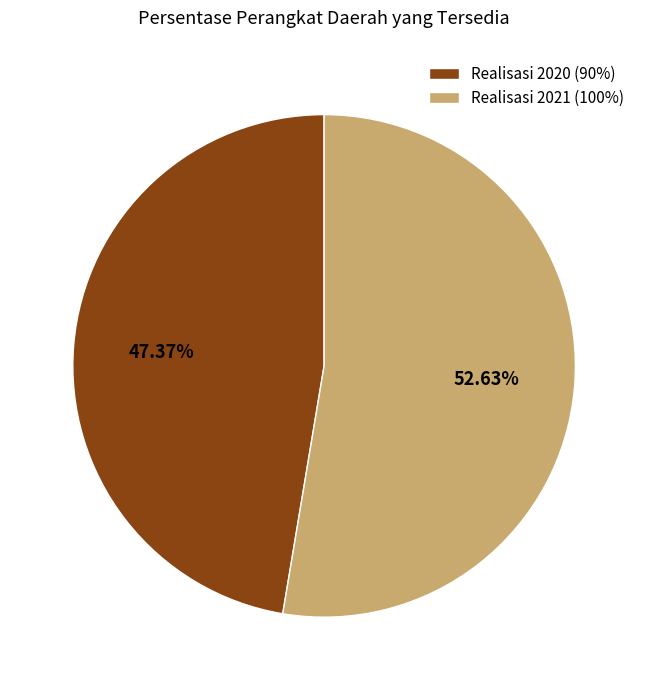

What percentage is NOT represented by Realisasi 2021 (100%)?

47.4%